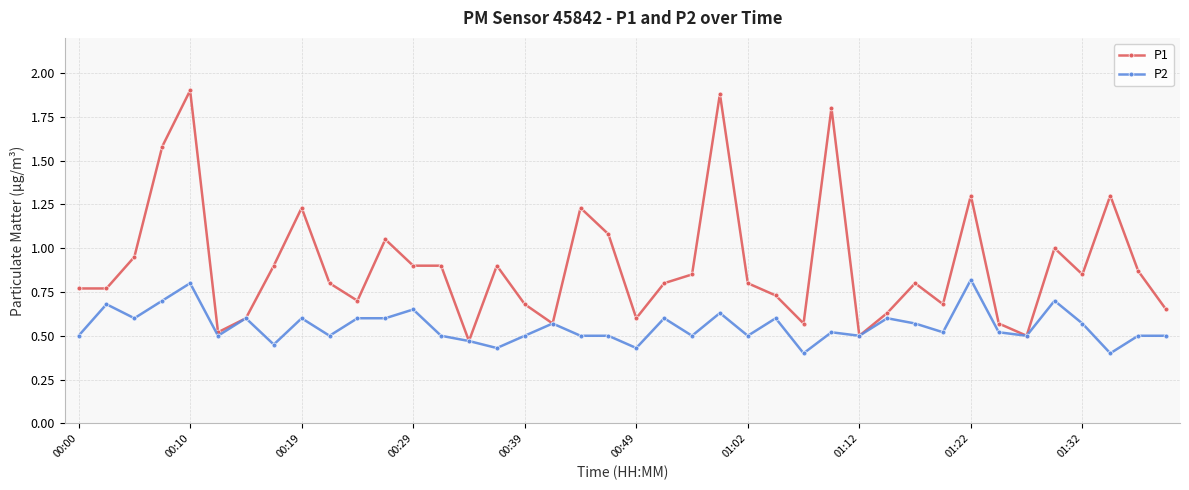

True or false: P1 has more than 2 interior local peaks.

True